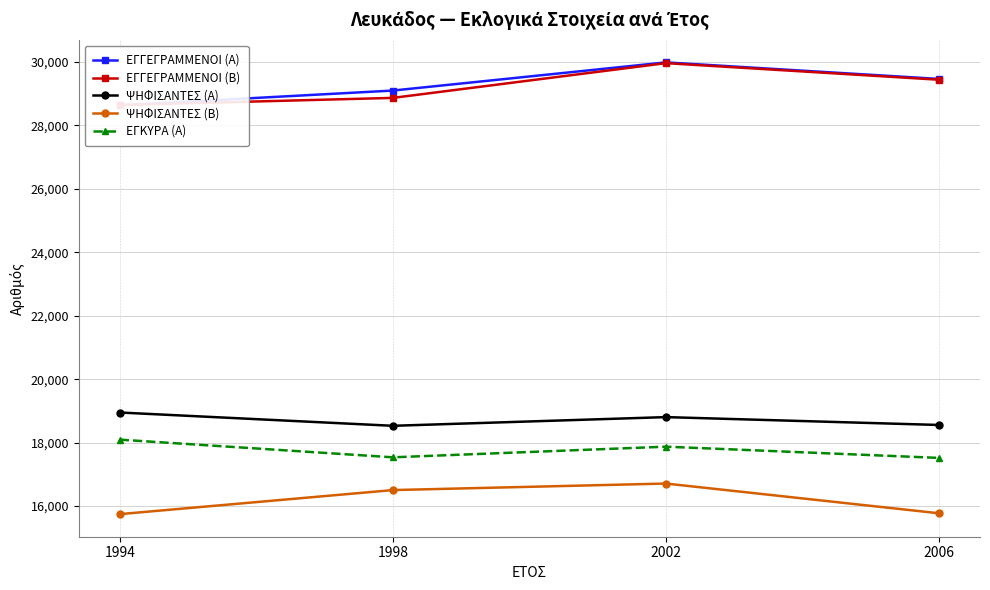

How many lines are shown in the chart?

5